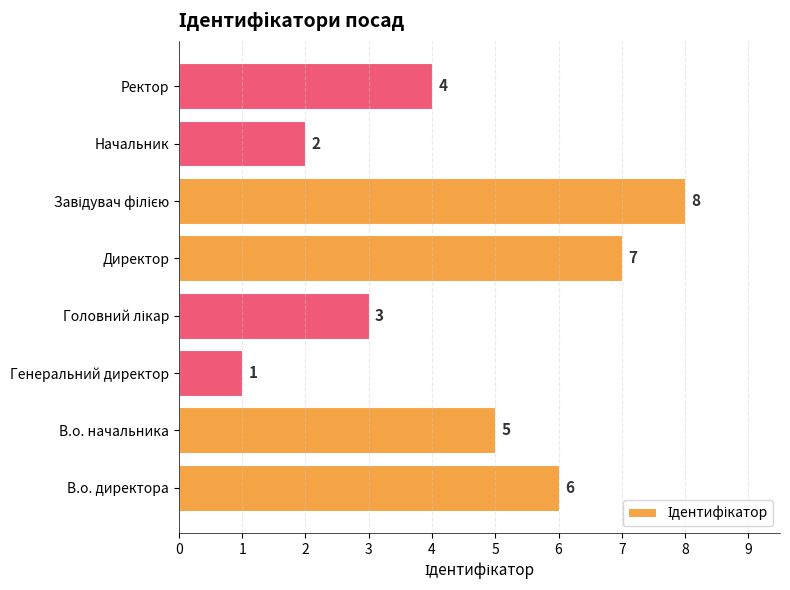

What is the difference between the maximum and minimum values?

7